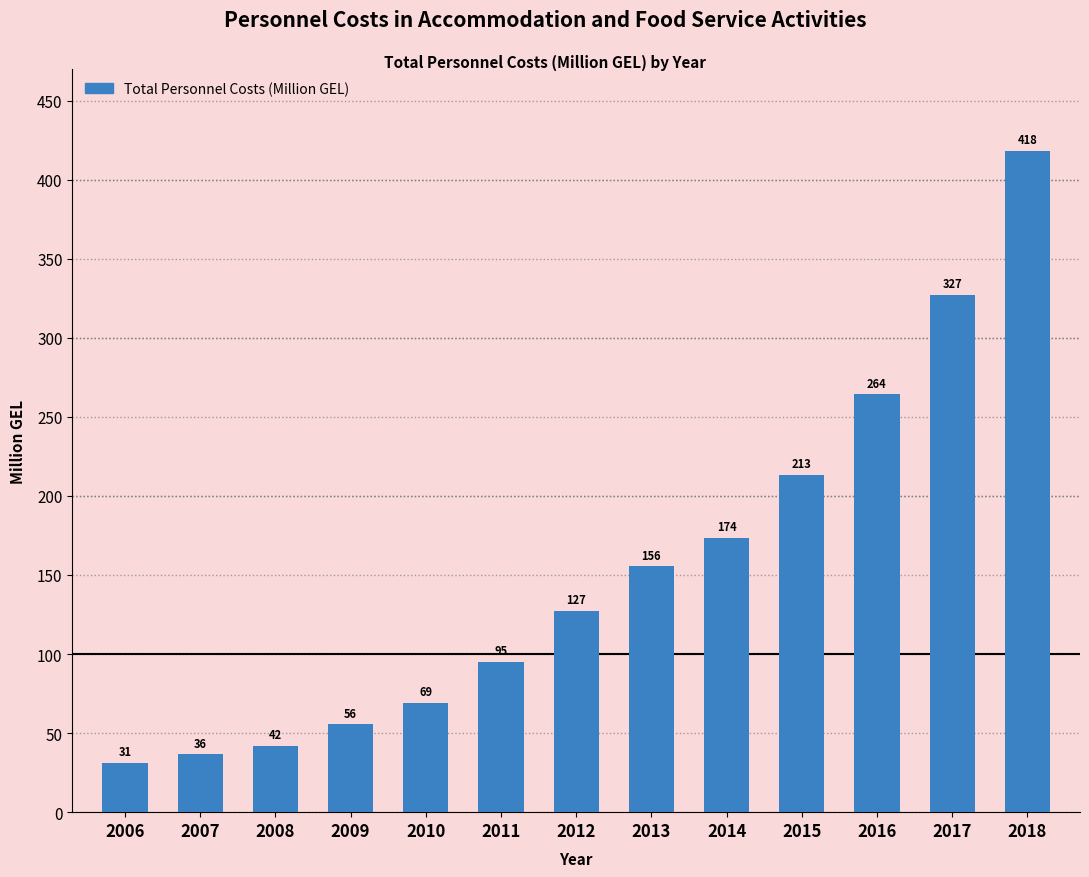

At which category does the chart reach its minimum across all series?

2006